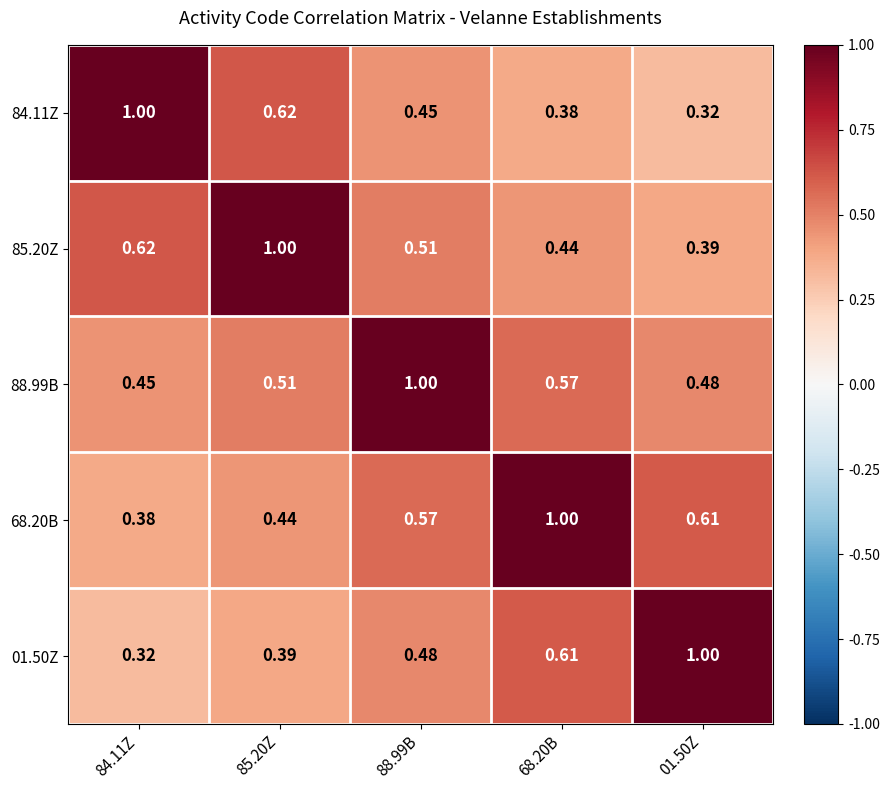

Is the value of 84.11Z at 88.99B greater than the value of 01.50Z at 84.11Z?

Yes